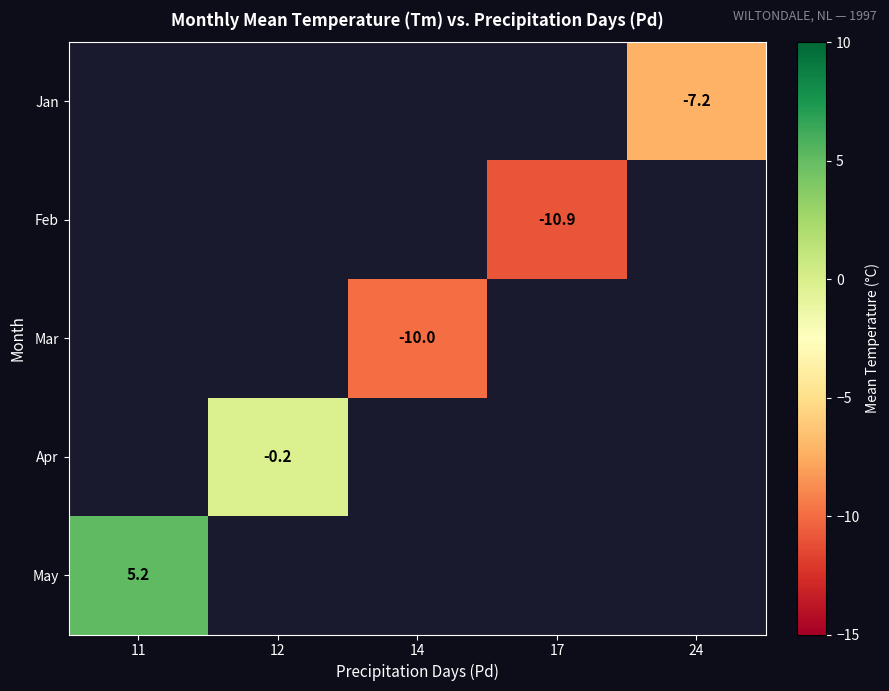

Is it true that Feb equals -10.9 at 17?

True